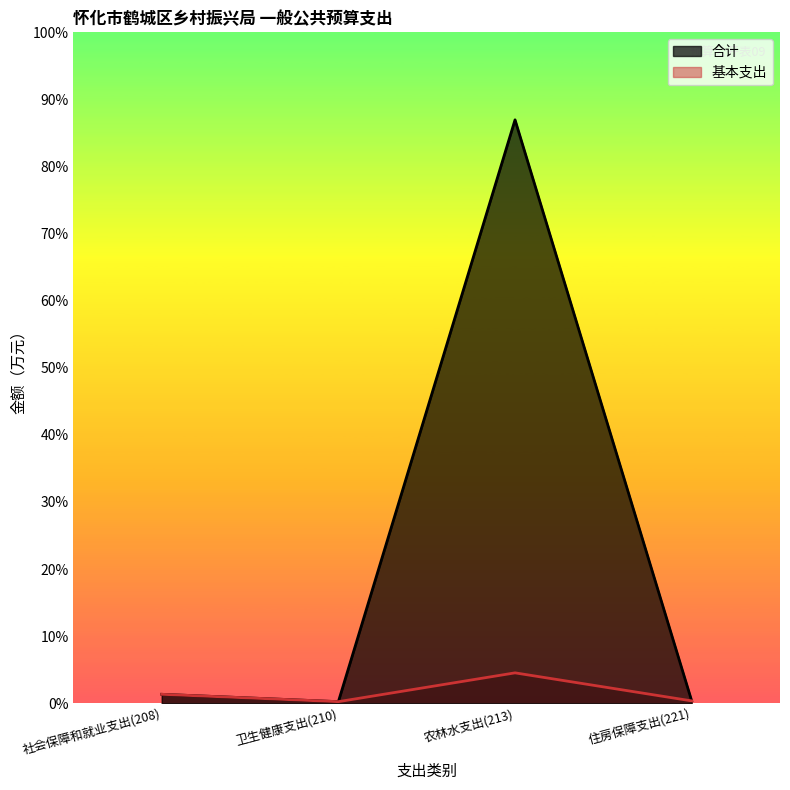

How many lines are shown in the chart?

2